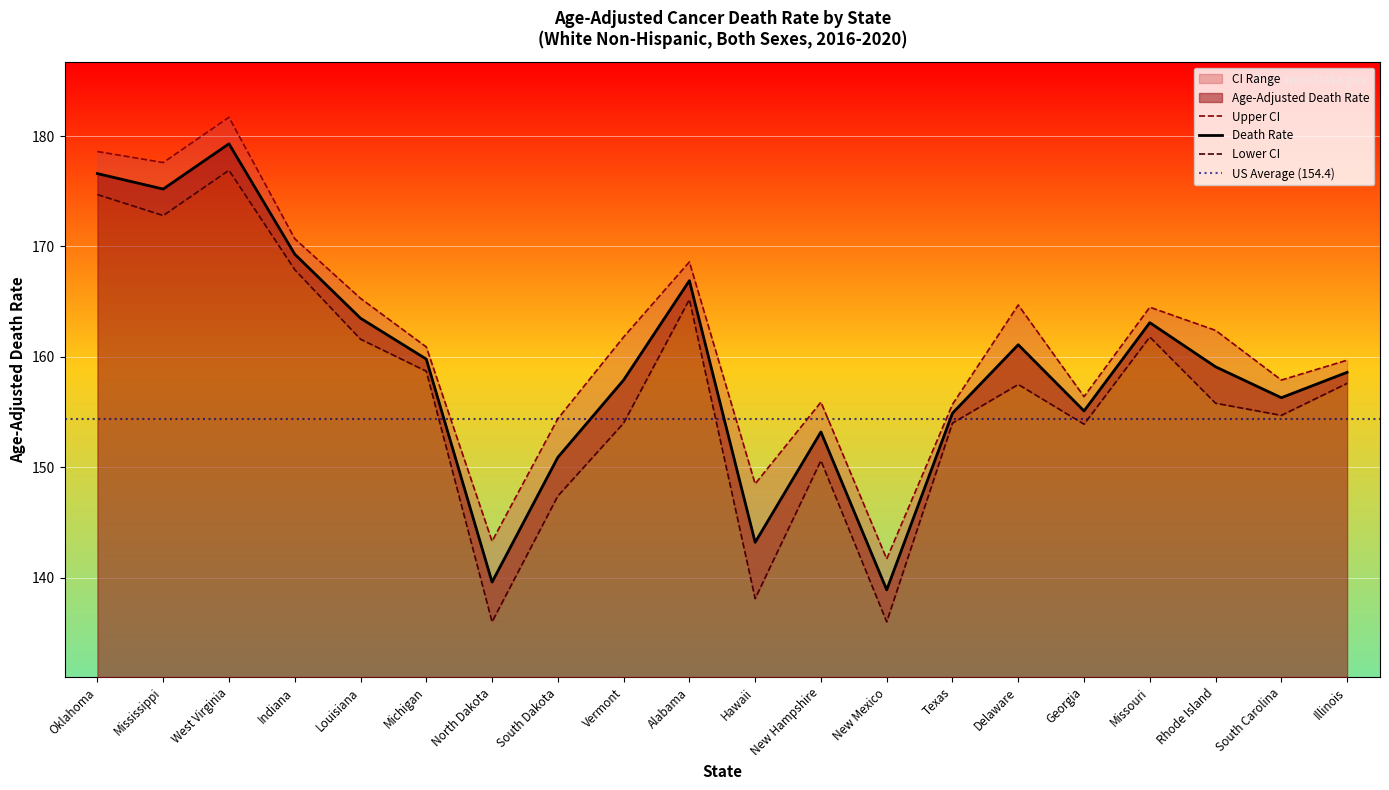

What is the label of the 13th point from the left?

New Mexico